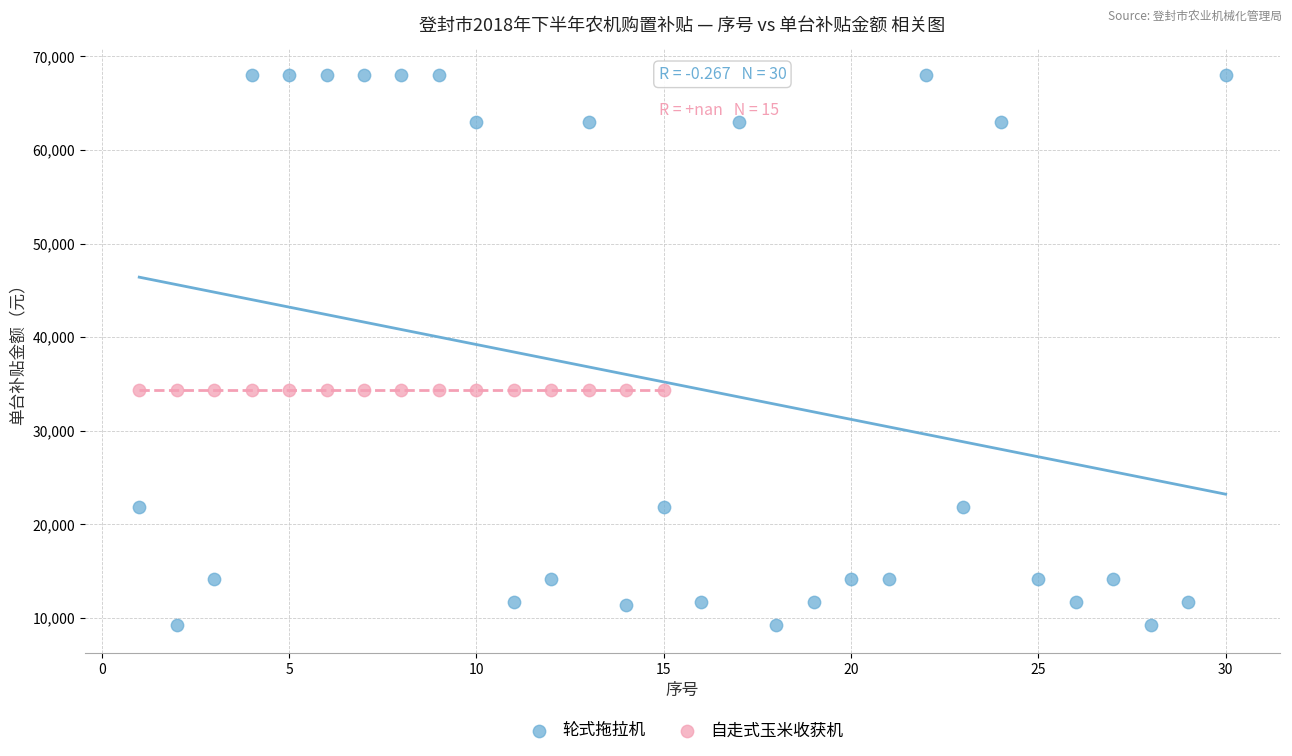

Which series contains the highest Y value?

轮式拖拉机